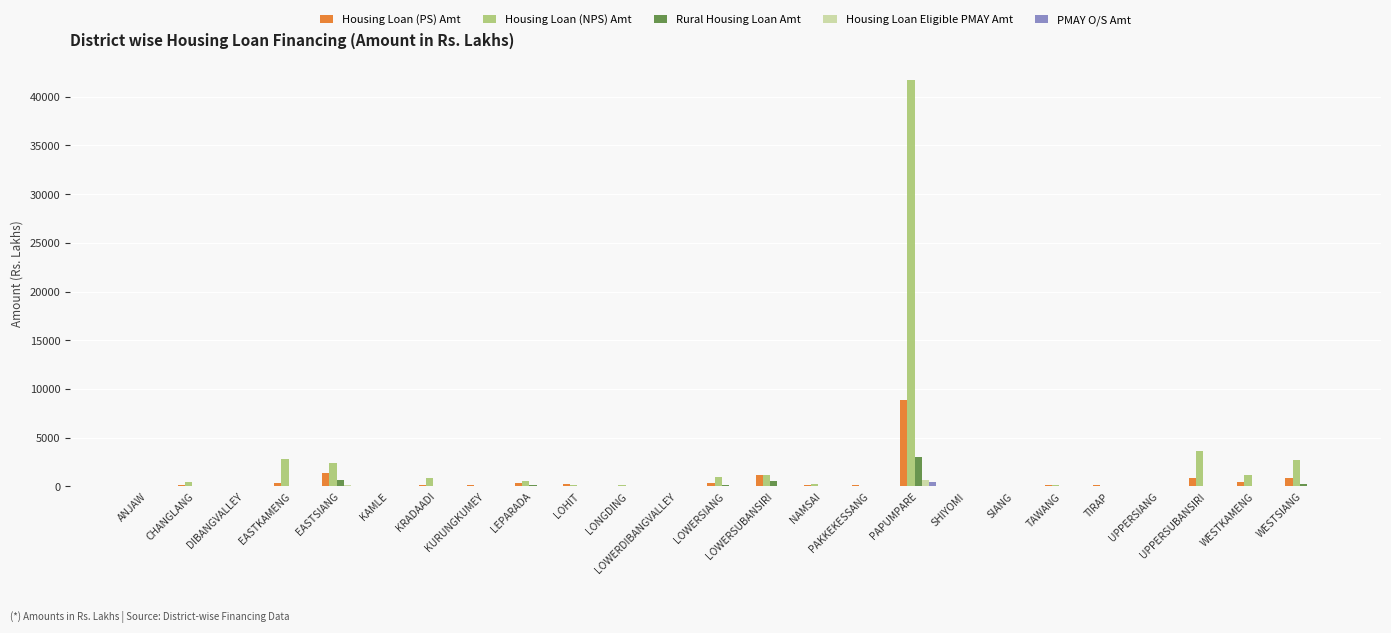

Count the number of data series in this chart.

5